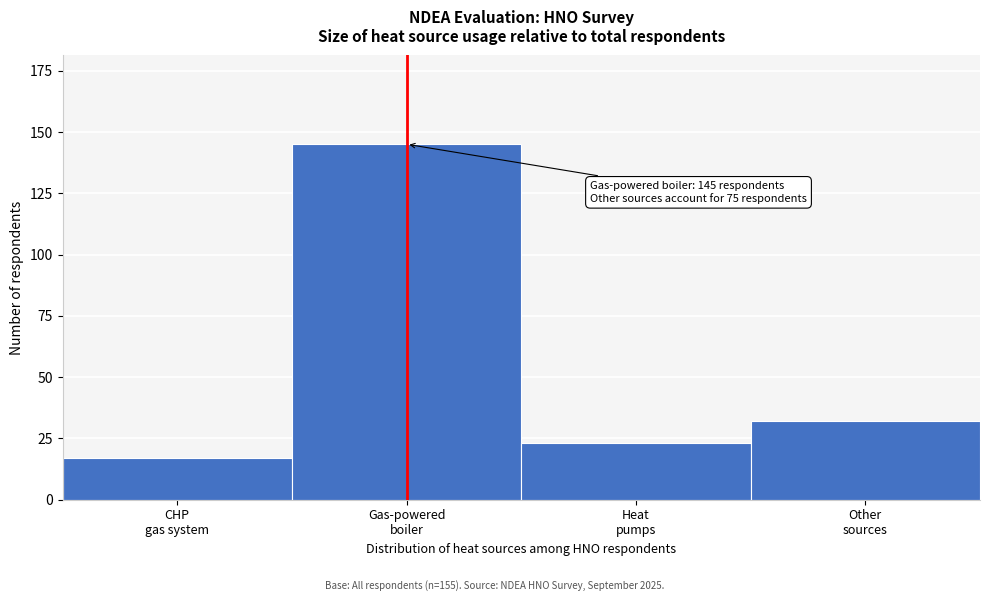

Reading left to right, transcribe all the data shown in this chart.

17	145	23	32